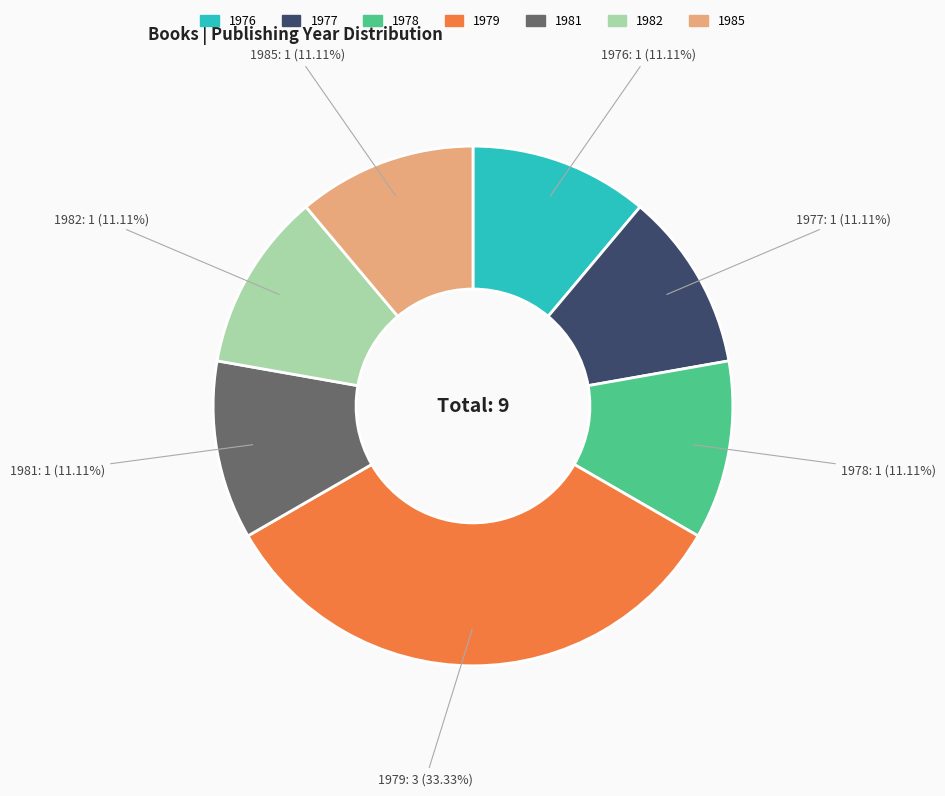

Count the number of slices in the pie.

7